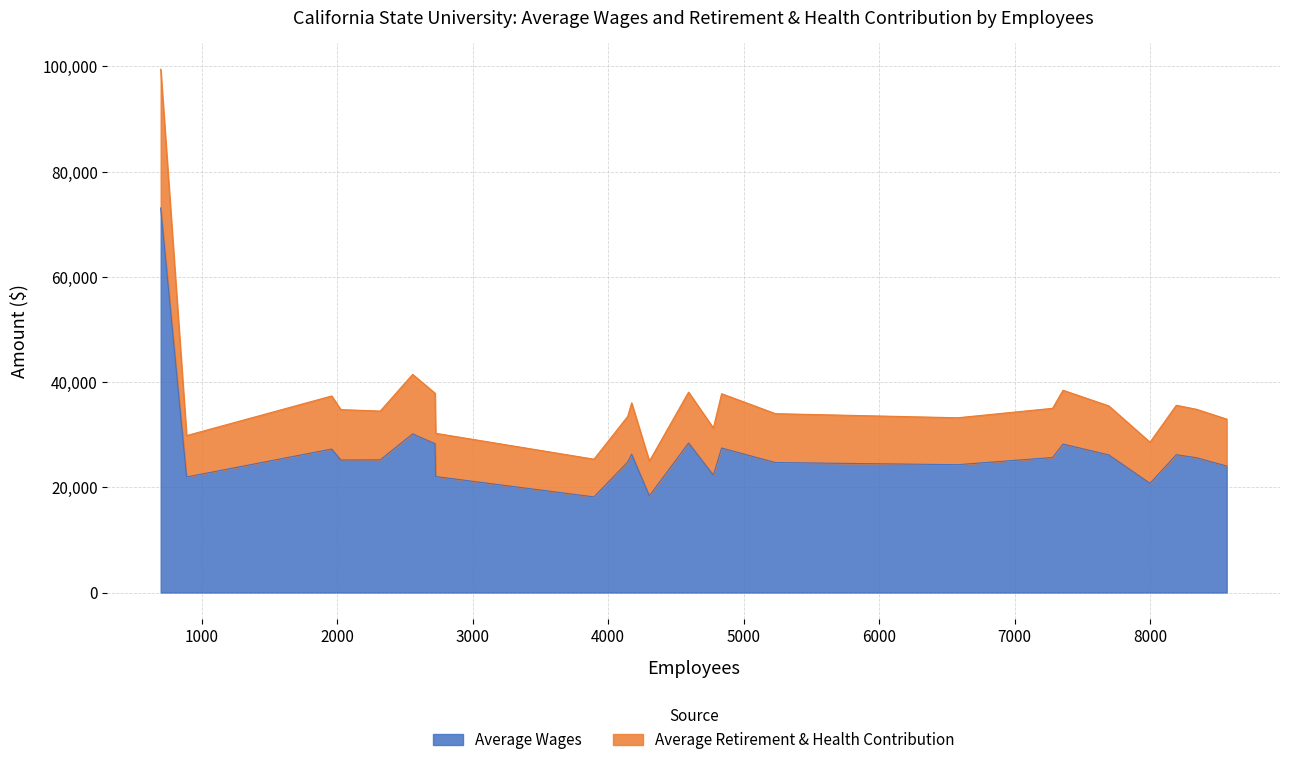

How many series are shown in this chart?

2